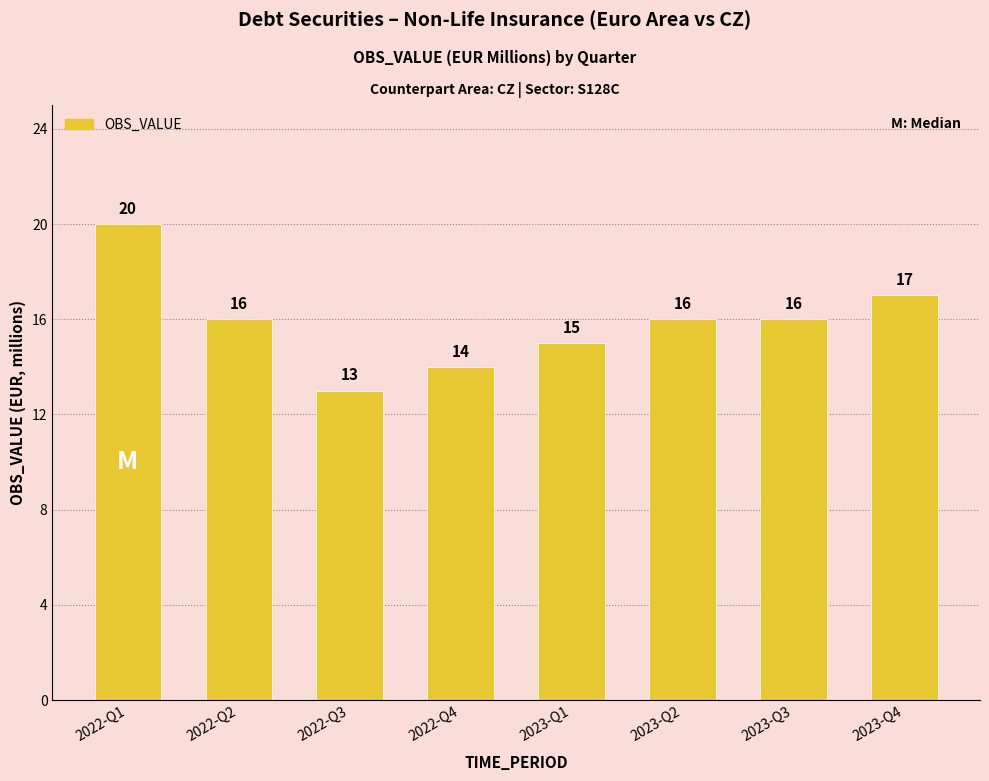

Does the chart contain any negative values?

No